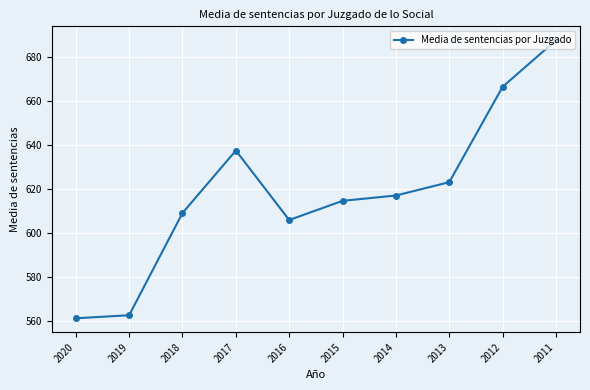

Count the number of values greater than 616.

5